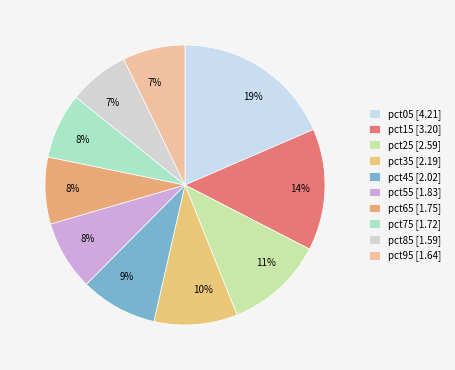

Count the number of slices in the pie.

10